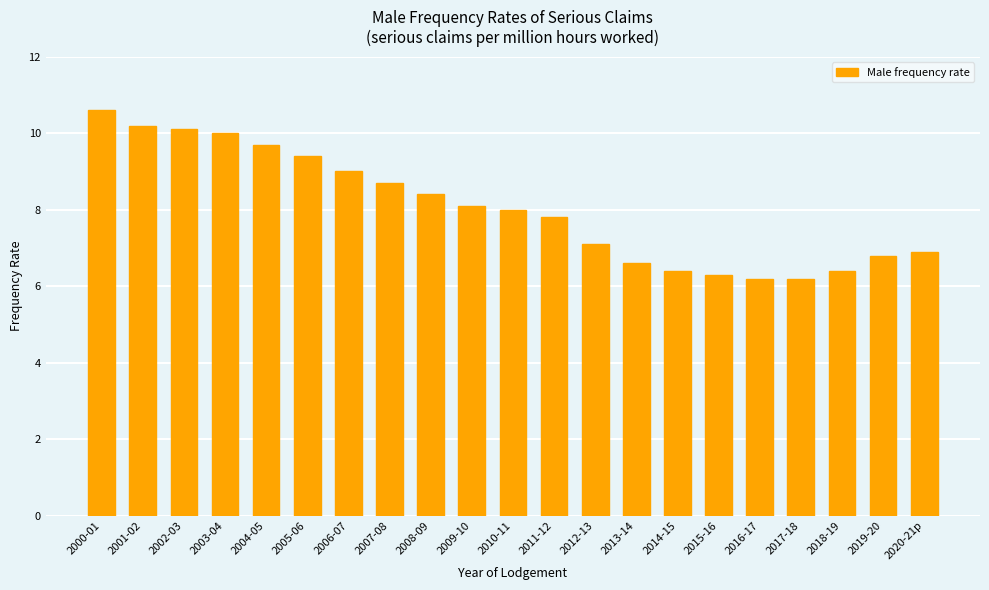

What is the label of the 7th bar from the right?

2014-15